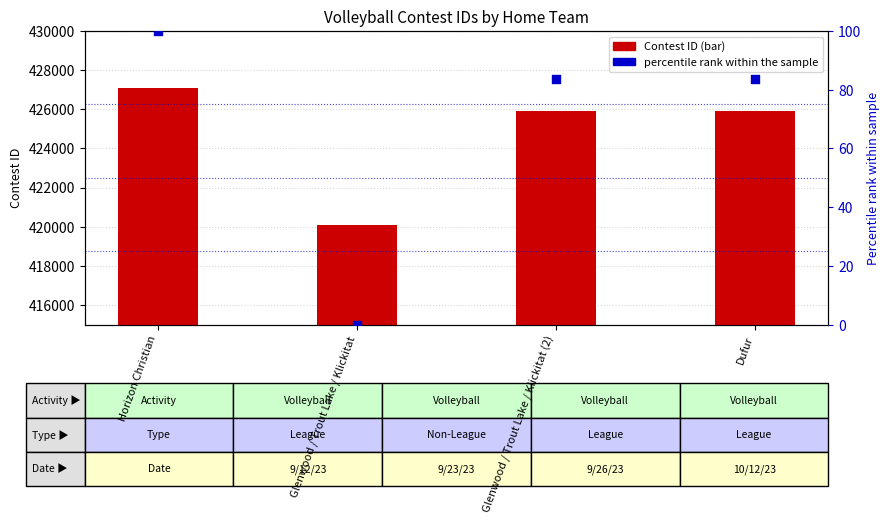

Is the value of percentile rank within the sample at Glenwood / Trout Lake / Klickitat greater than the value of Contest ID at Glenwood / Trout Lake / Klickitat (2)?

No